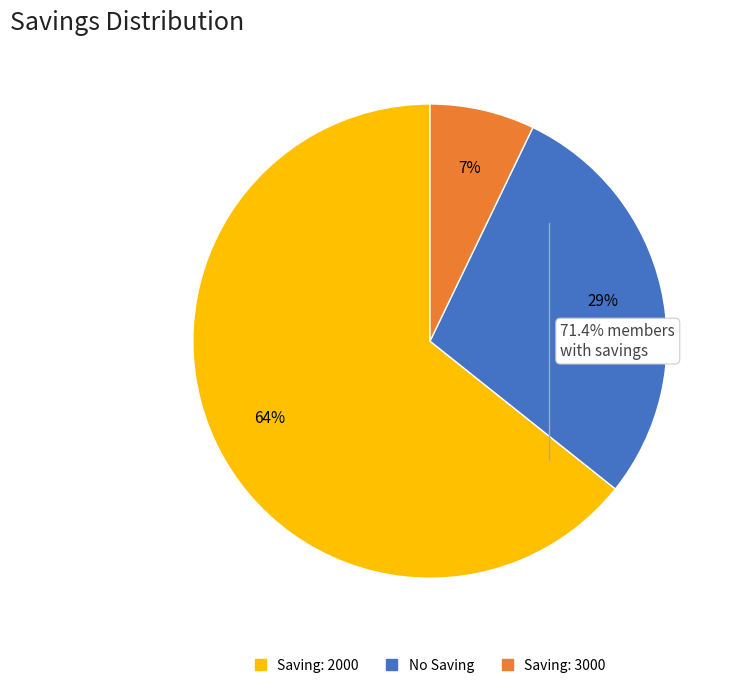

Does any single category account for the majority?

Yes